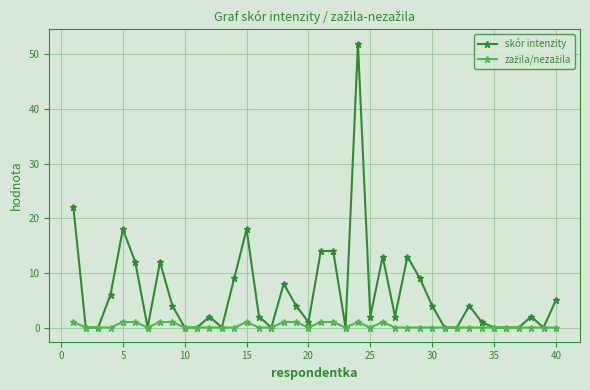

How many categories are shown in the chart?

40